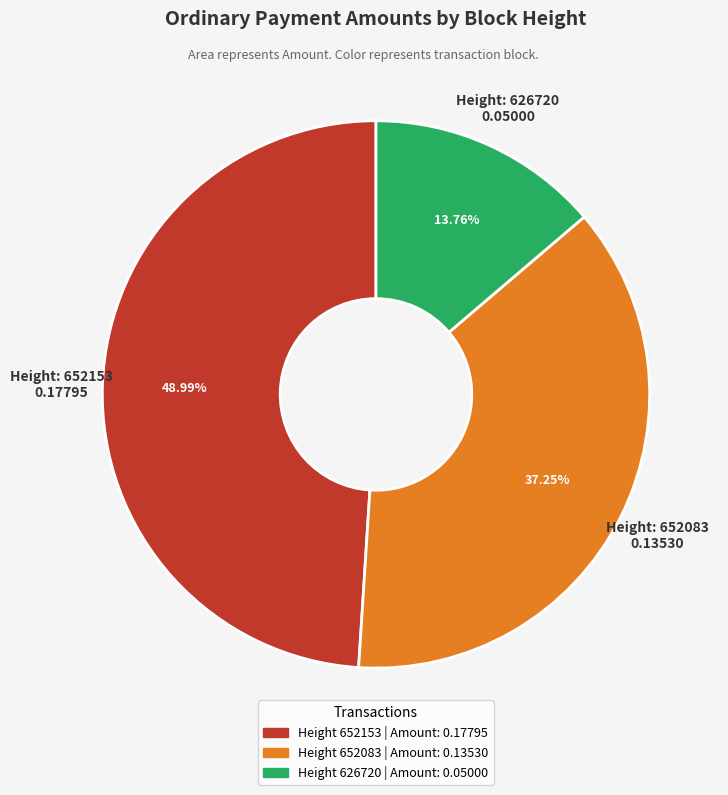

Is there a majority slice in this chart?

No